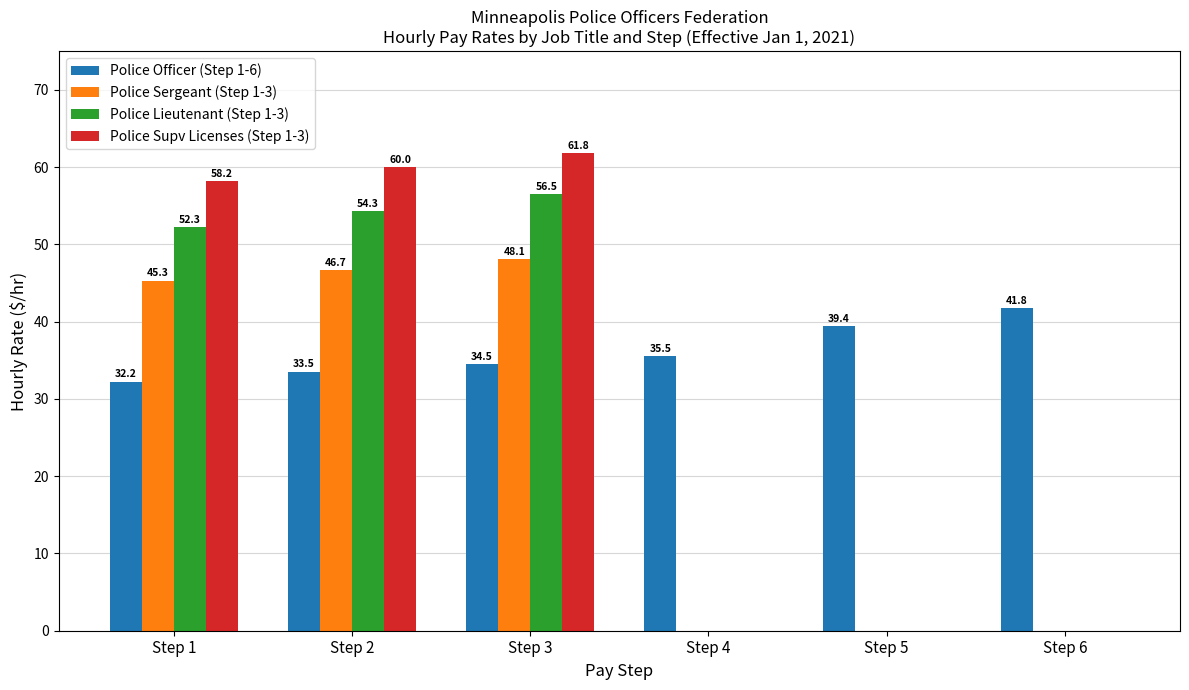

What is the spread (max minus min) of values at Step 3?

27.2